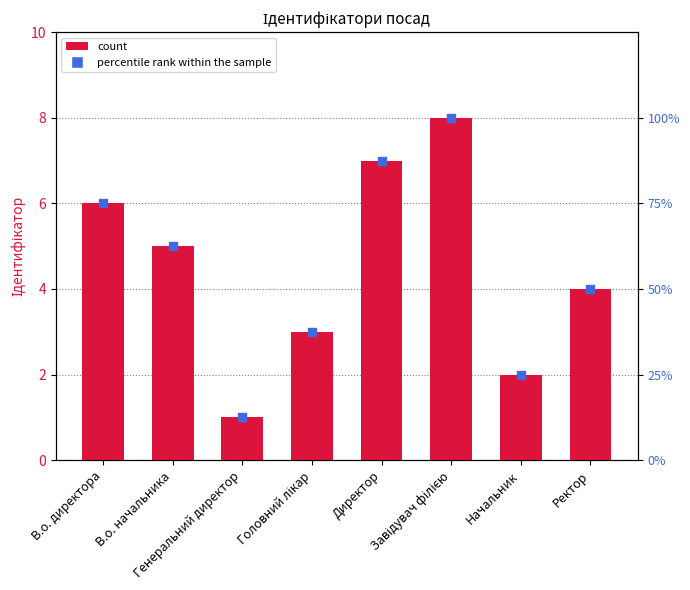

At which category is the sum across all series the highest?

Завідувач філією